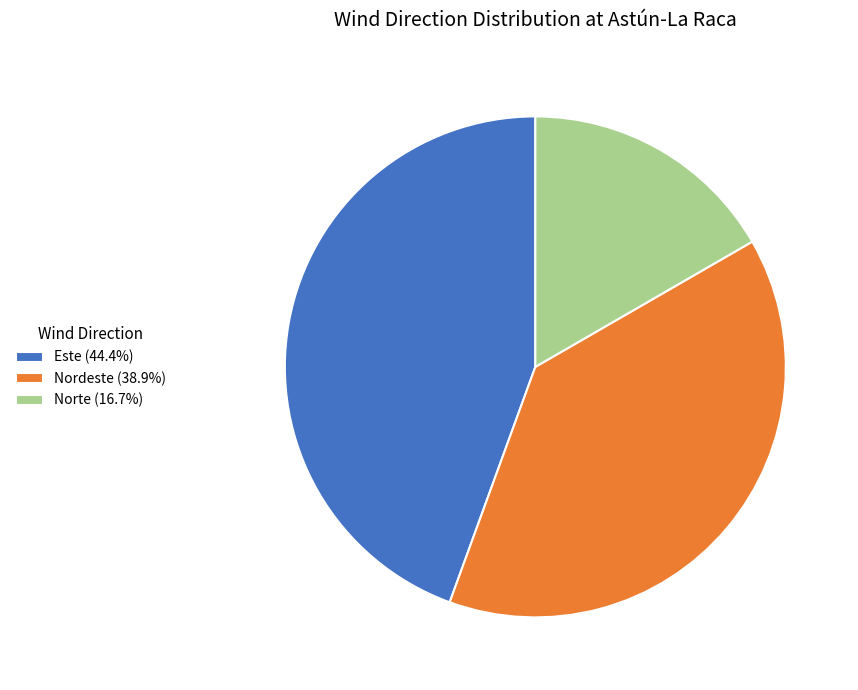

Do Nordeste (38.9%) and Norte (16.7%) together represent more than half of the pie?

Yes